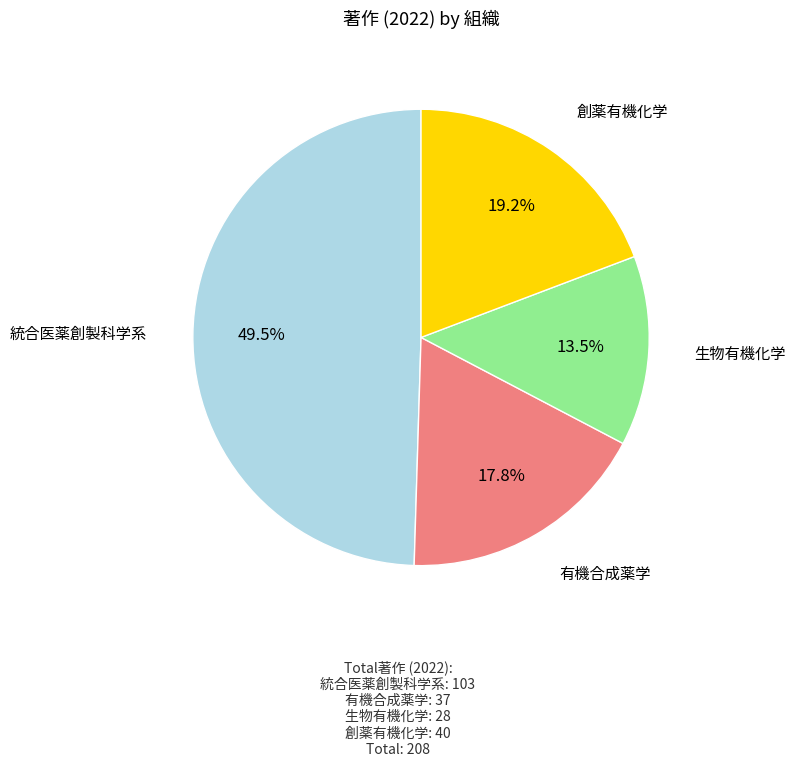

Is there a majority slice in this chart?

No